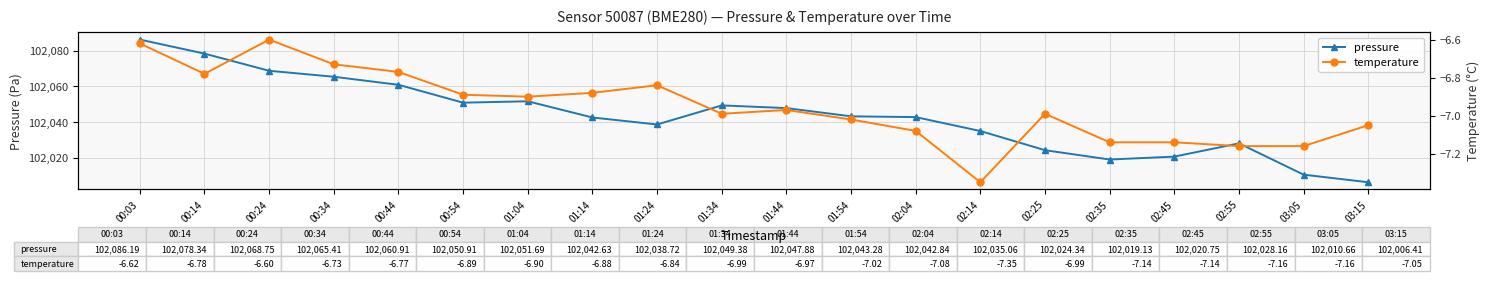

At which category is the sum across all series the highest?

00:03